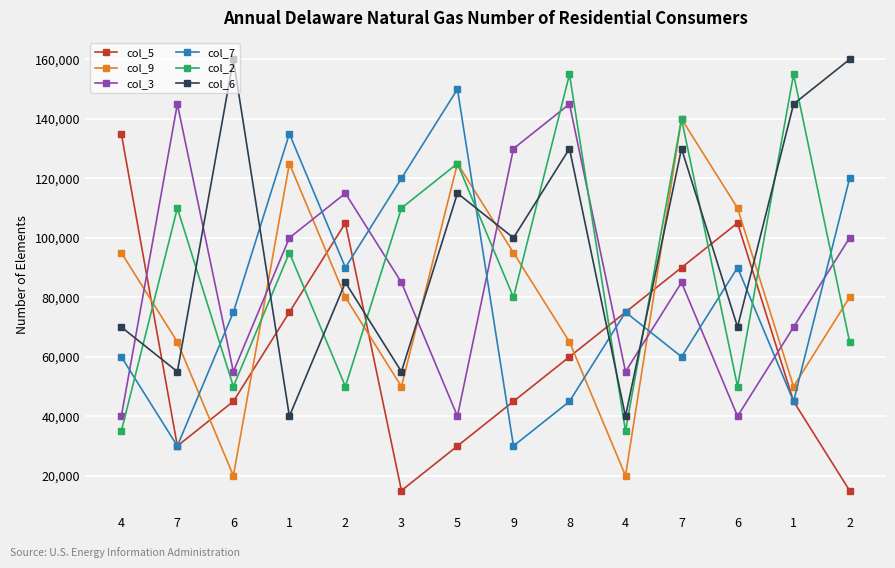

How many values in the col_6 series are below 100000?

7